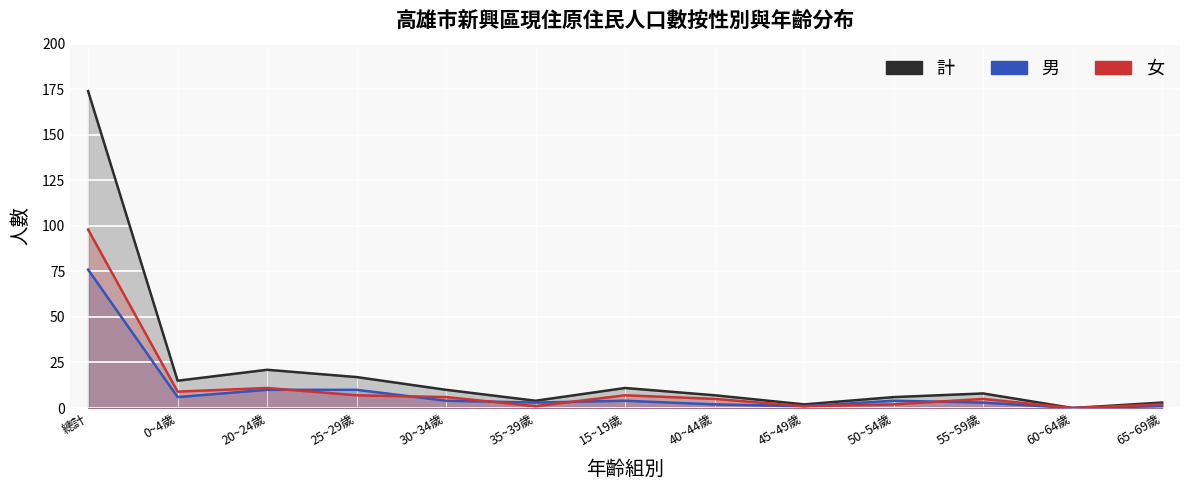

Which category has the highest value across all series?

總計